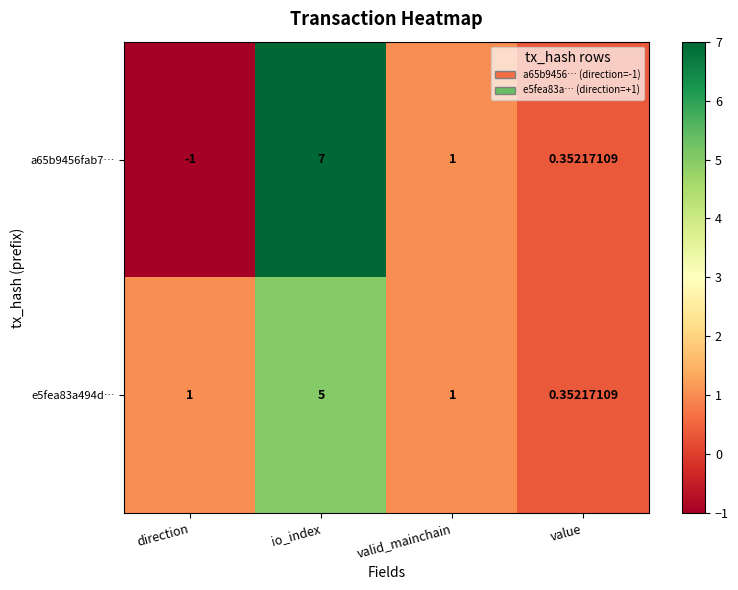

Rank the categories by a65b9456fab7… value from highest to lowest.

io_index, valid_mainchain, value, direction